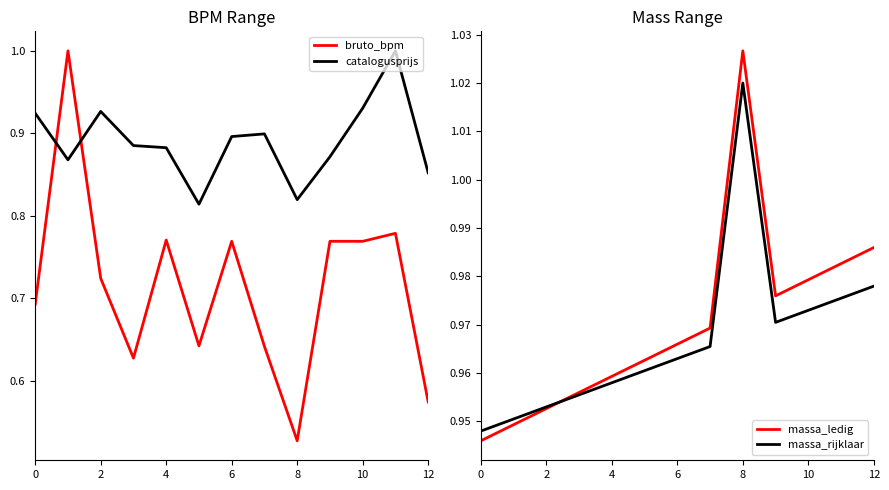

Which category has the highest value in the massa_ledig series?

8